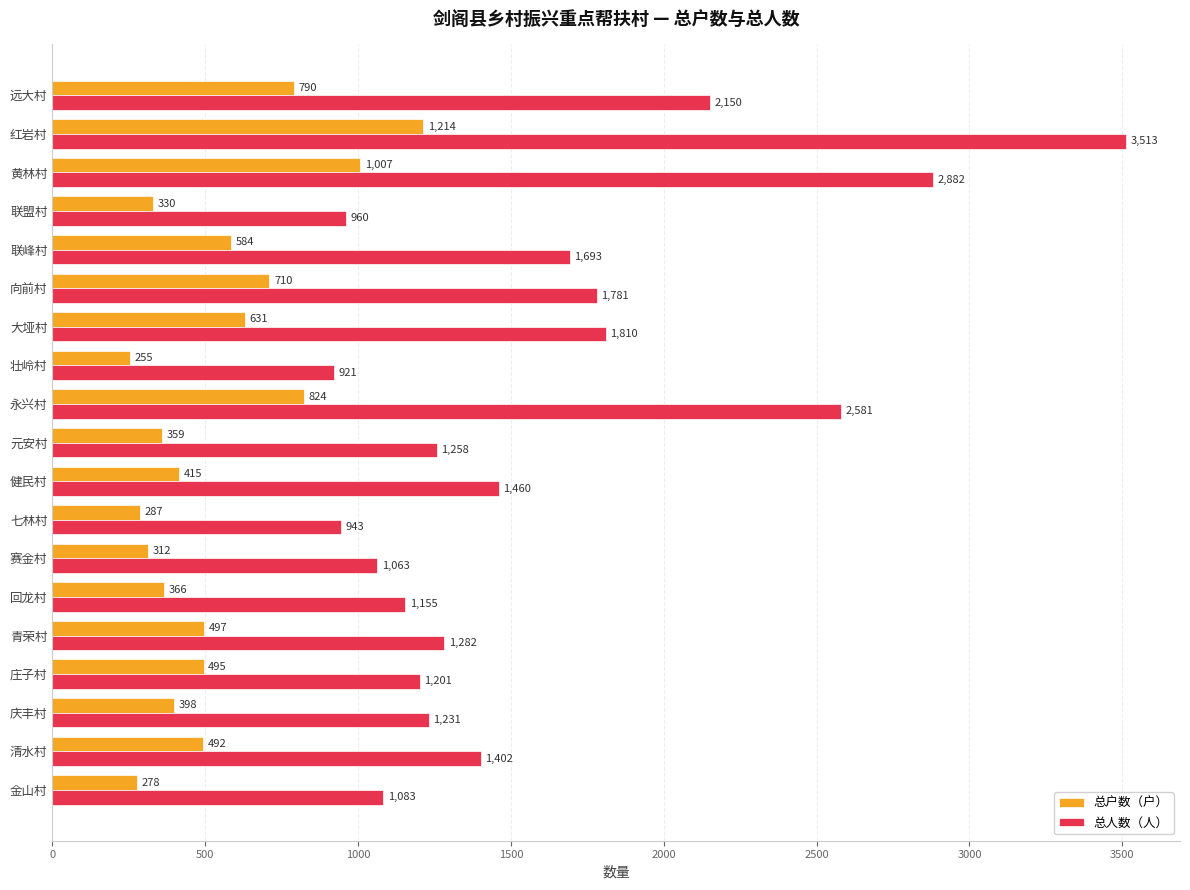

What is the difference between the highest and lowest values at 红岩村?

2299